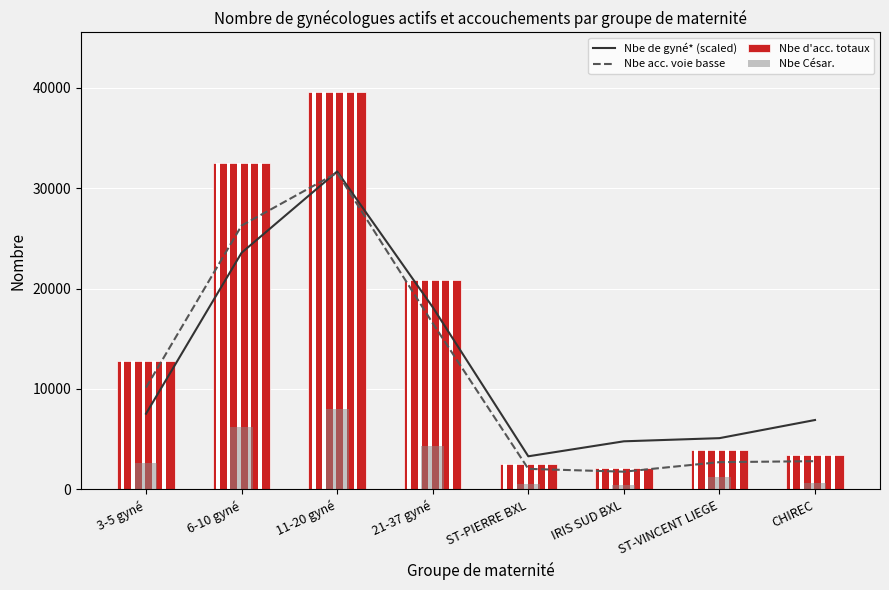

What is the difference between the second highest and minimum values in the Nbe acc. voie basse series?

24503.0